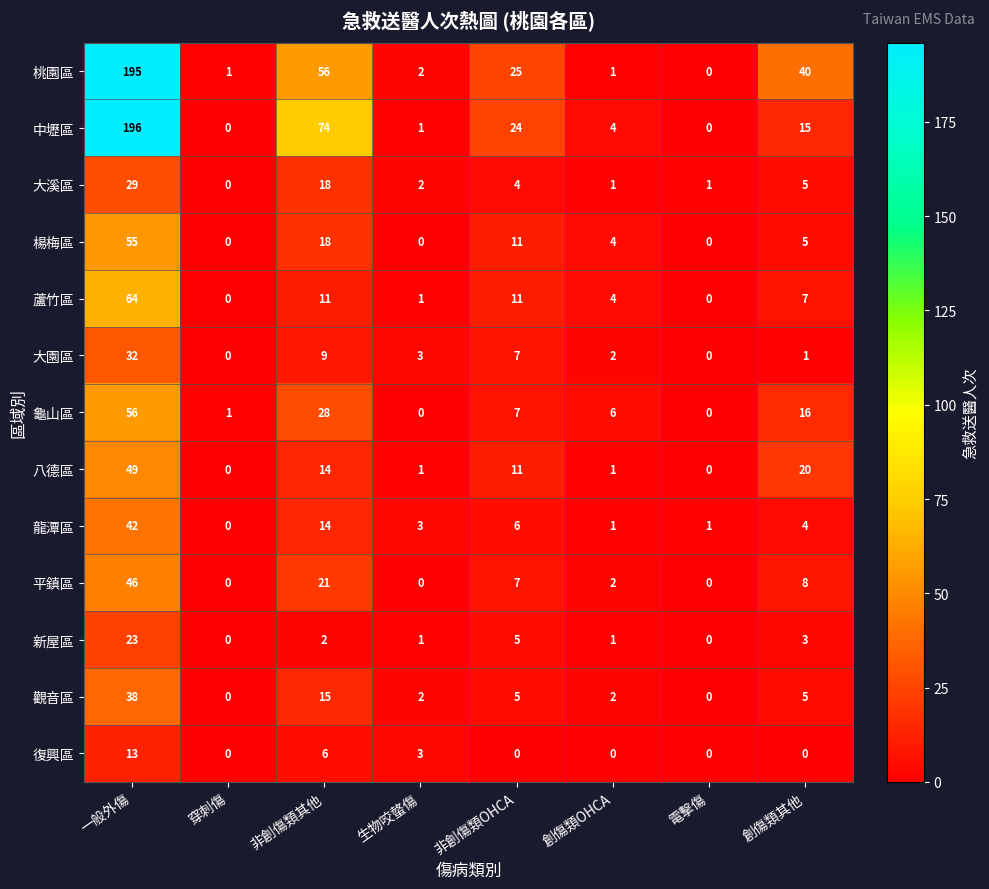

Which series has the widest spread of values?

中壢區